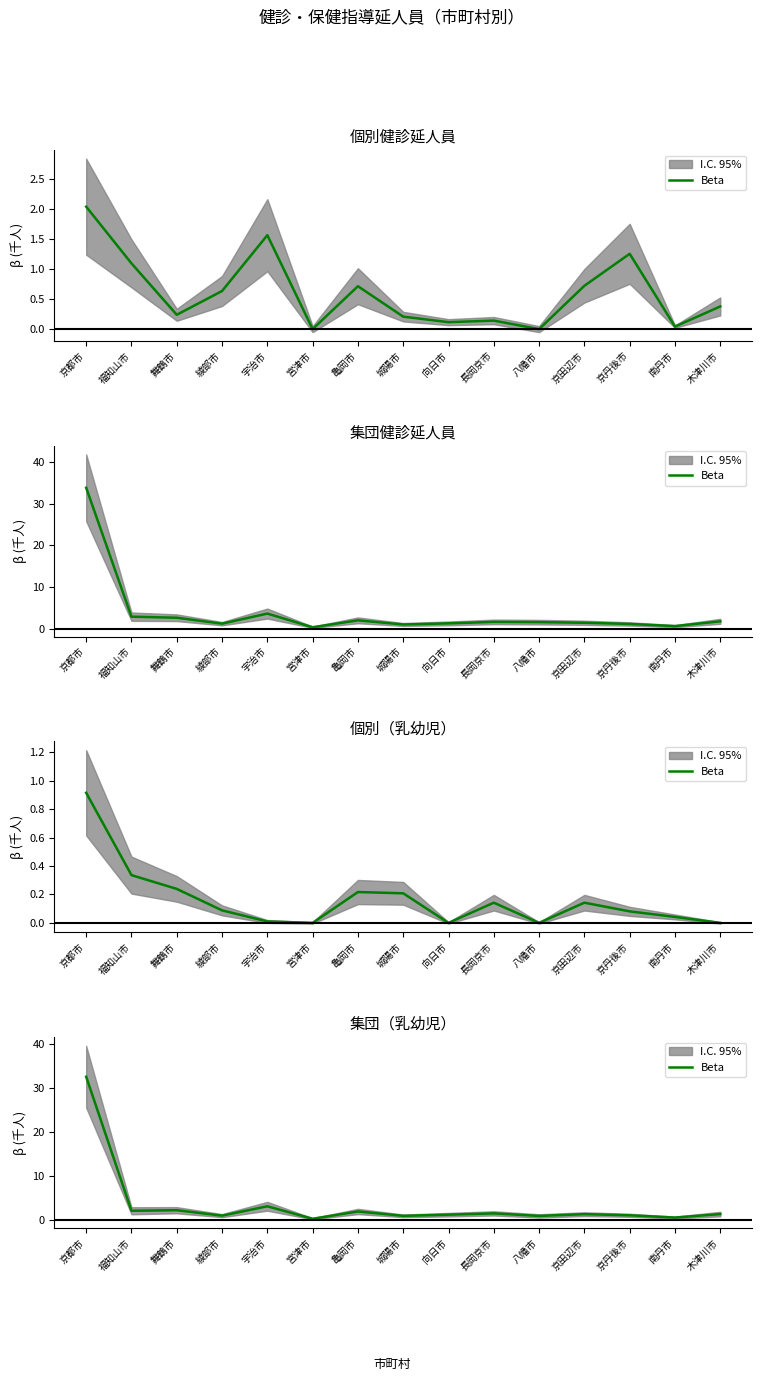

Between 京都市 and 宮津市, which is larger?

京都市